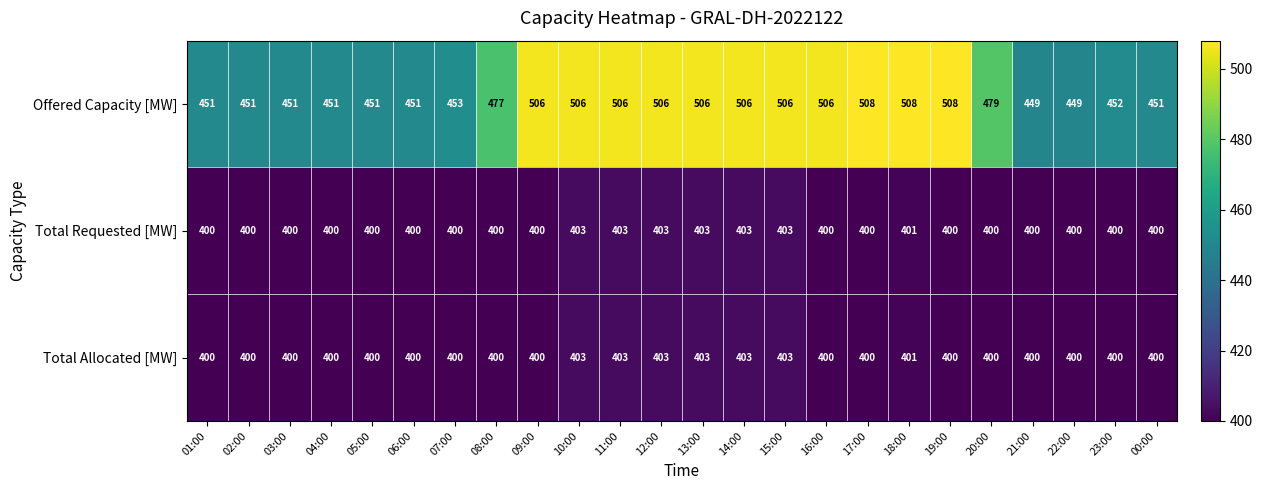

What is the lowest value of the Offered Capacity [MW] series?

449